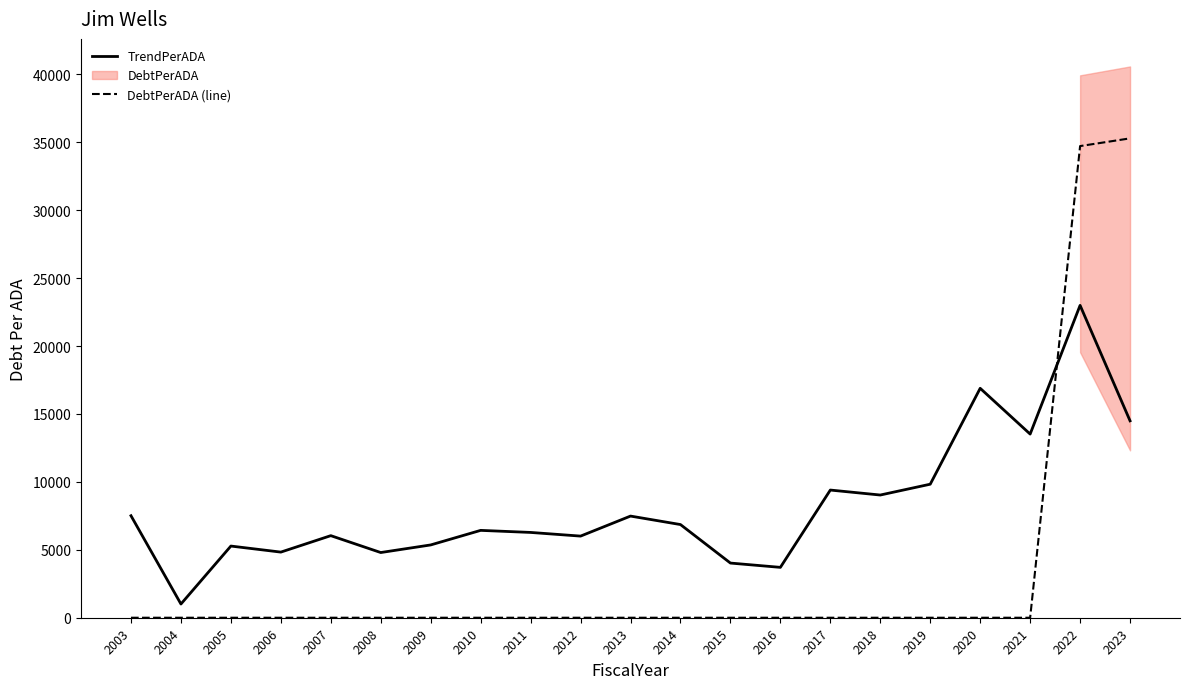

What is the average value of the TrendPerADA series?

8180.3